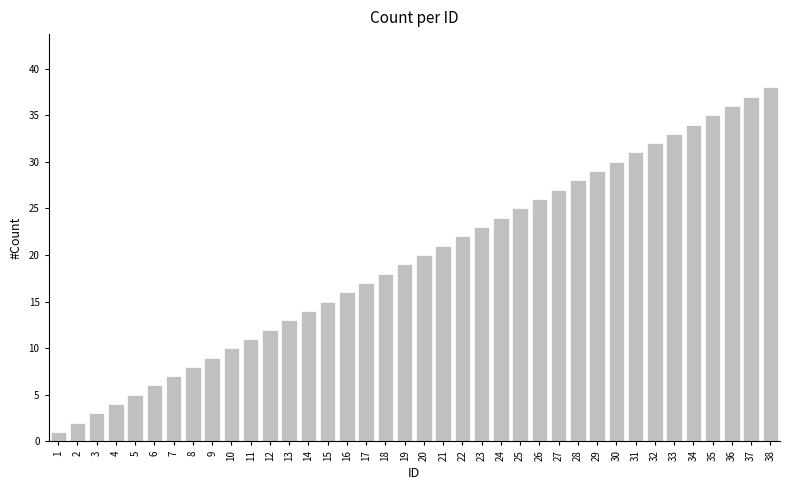

The value at 28 is 28. True or false?

True